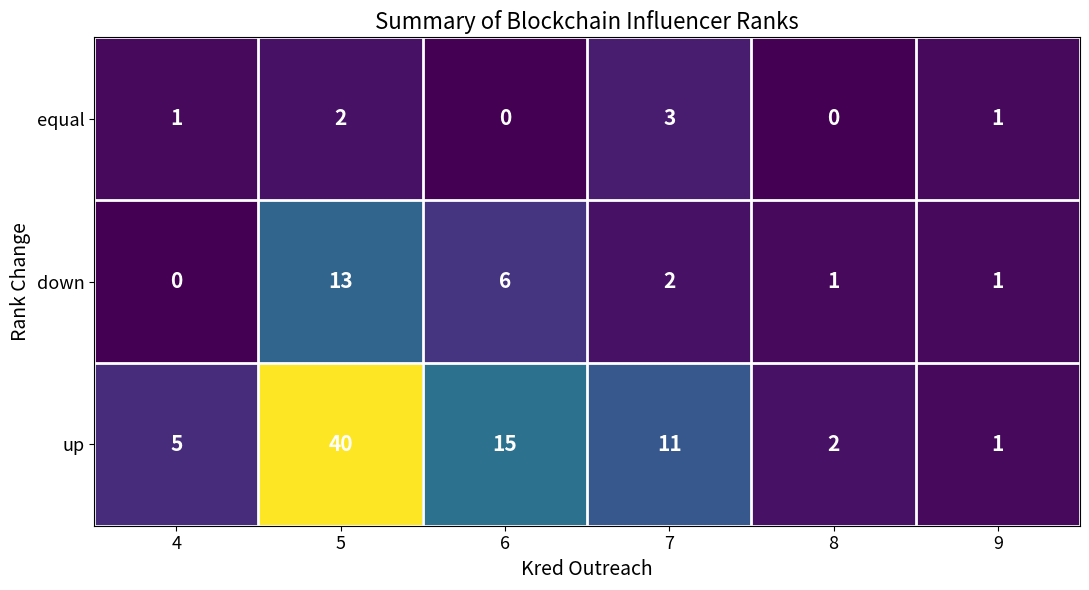

At which label does down reach its peak?

5